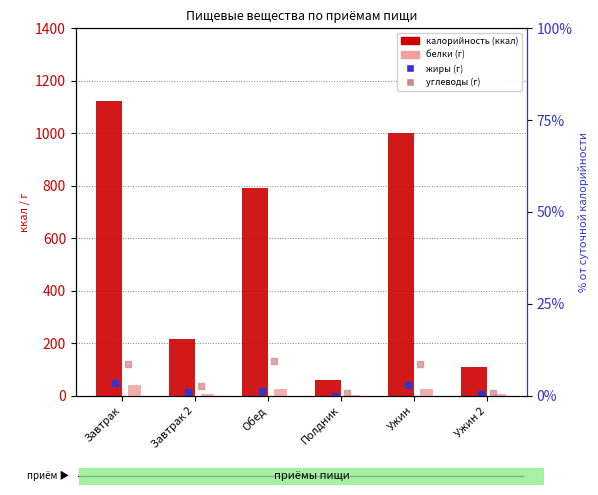

Is the value of калорийность at Ужин 2 greater than the value of белки (г) at Завтрак?

Yes